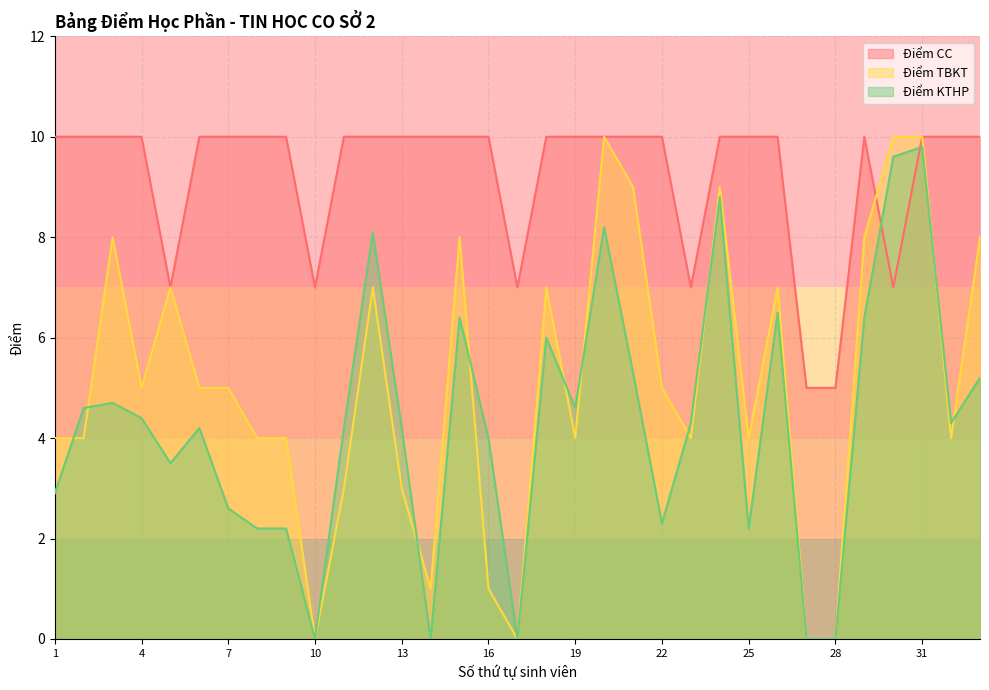

True or false: Điểm CC has a value of 10.0 at 9.

True